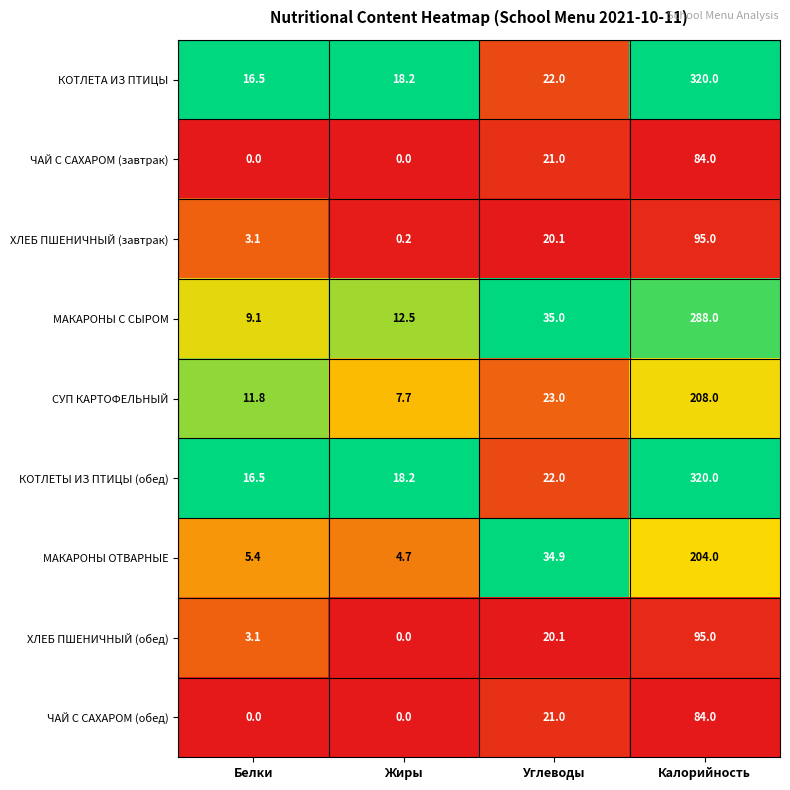

Which series changed the most between Белки and Углеводы?

МАКАРОНЫ ОТВАРНЫЕ